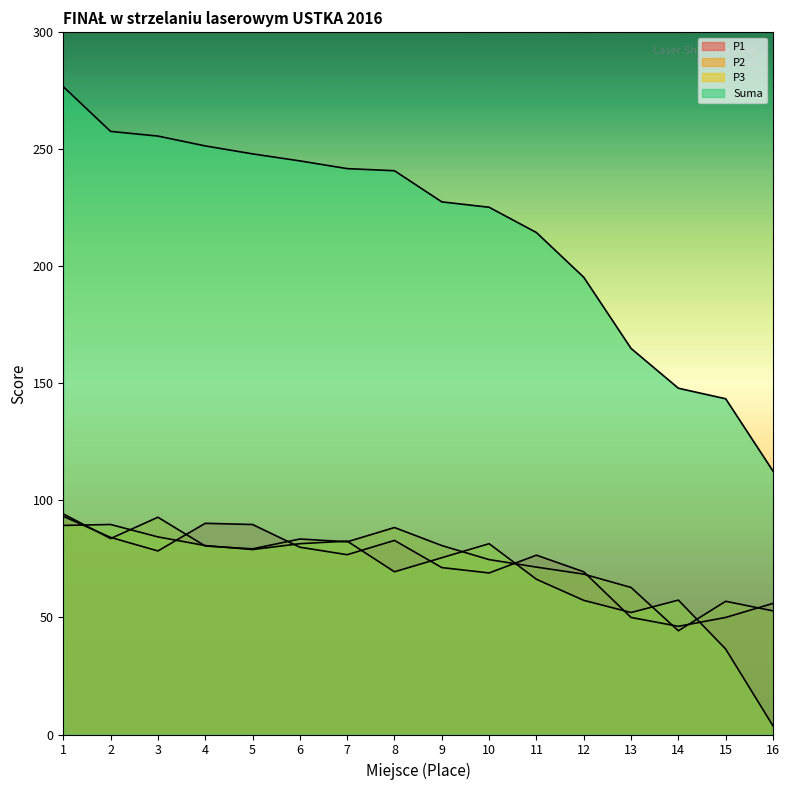

Reading left to right, list all the values displayed in this chart.

P1: 93.2	84.2	78.4	90.2	89.7	80.0	76.8	82.9	71.3	69.0	76.6	69.5	50.0	46.2	50.0	56.0
P2: 94.2	83.7	92.8	80.5	79.3	83.5	82.3	88.4	80.7	74.7	71.5	68.5	62.8	44.3	56.9	52.8
P3: 89.3	89.7	84.4	80.7	79.0	81.5	82.6	69.5	75.5	81.5	66.3	57.3	52.1	57.4	36.5	3.7
Suma: 276.7	257.6	255.6	251.4	248.0	245.0	241.7	240.8	227.5	225.2	214.4	195.3	164.9	147.9	143.4	112.5